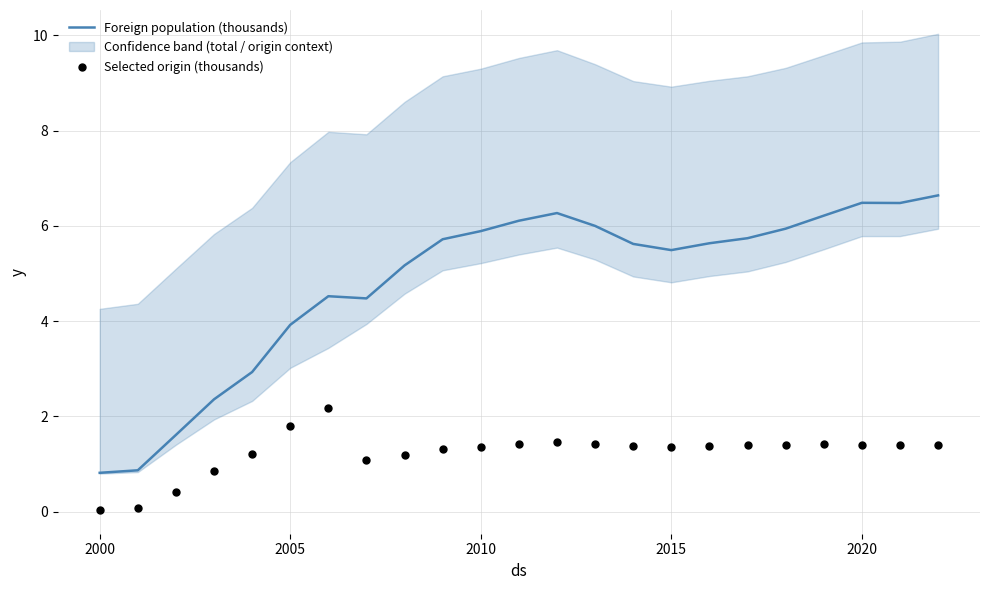

The value of Foreign population (thousands) at 2020 is 6.5. True or false?

True